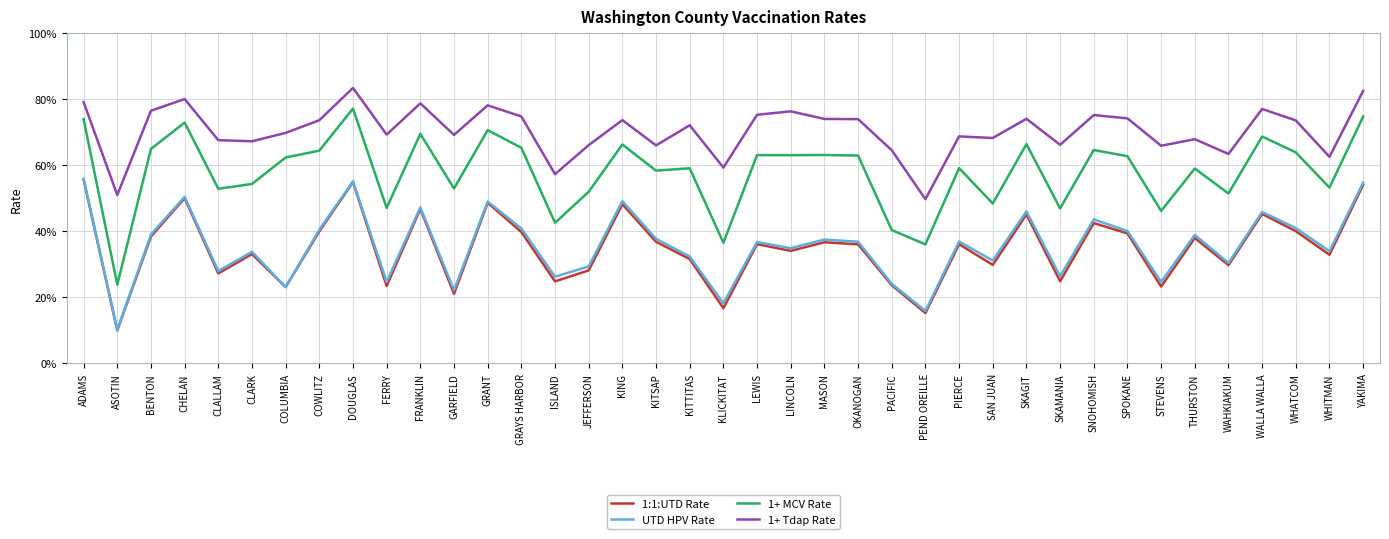

Where is the first local maximum for 1:1:UTD Rate?

CHELAN